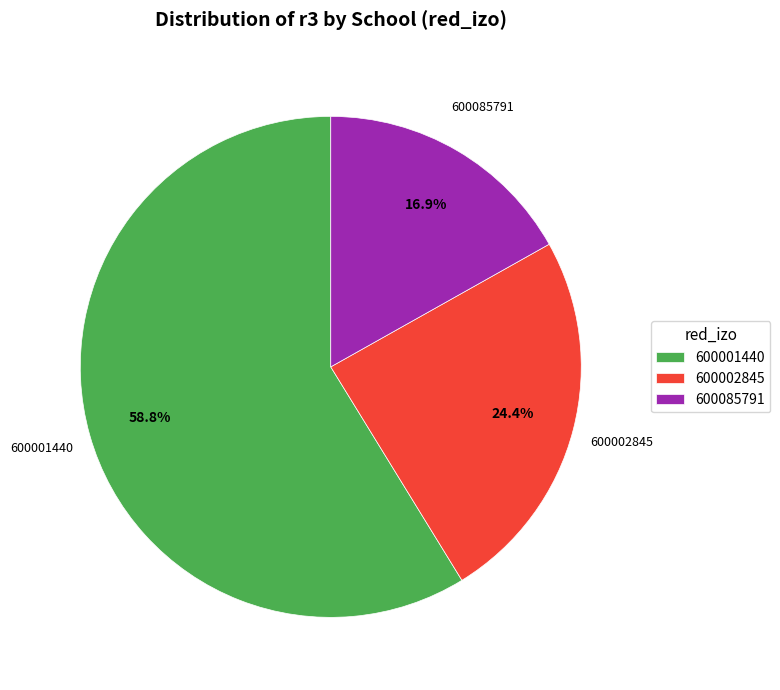

Does 600001440 account for over 50% of the chart?

Yes